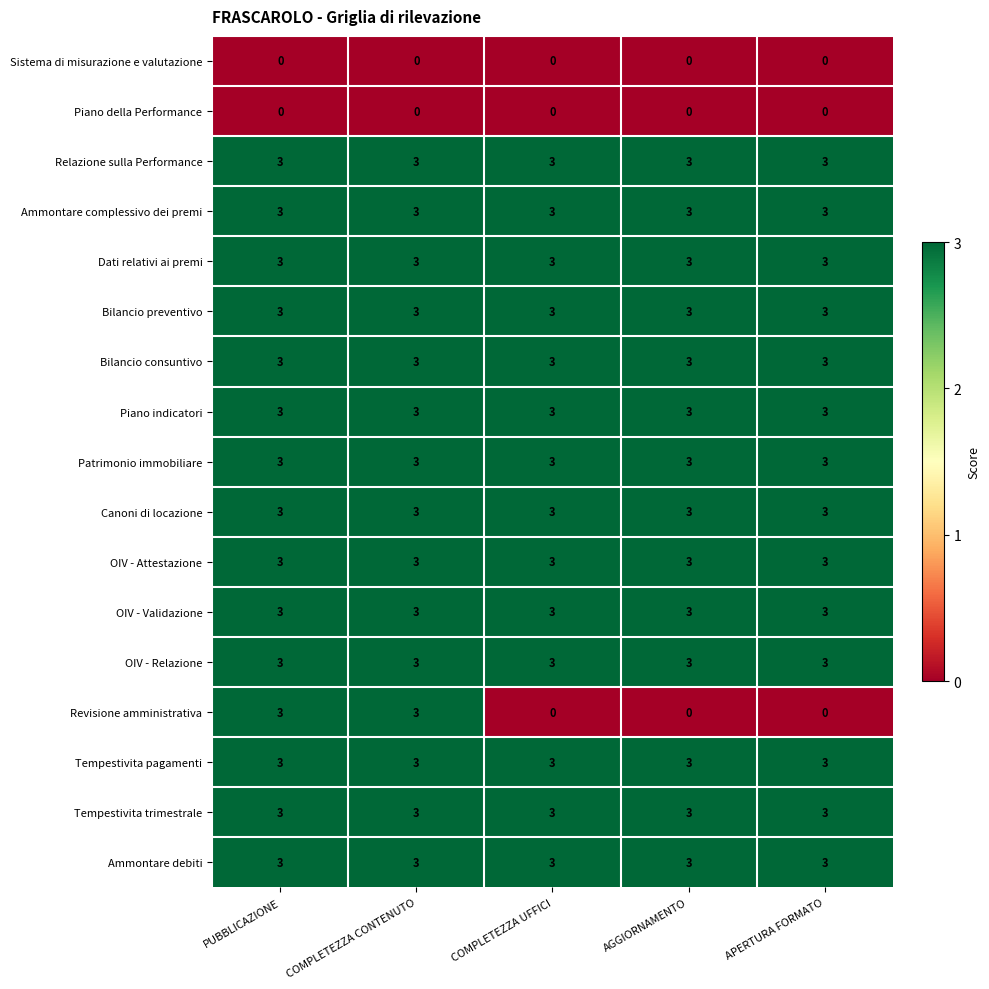

The value of OIV - Validazione at COMPLETEZZA CONTENUTO is 5. True or false?

False